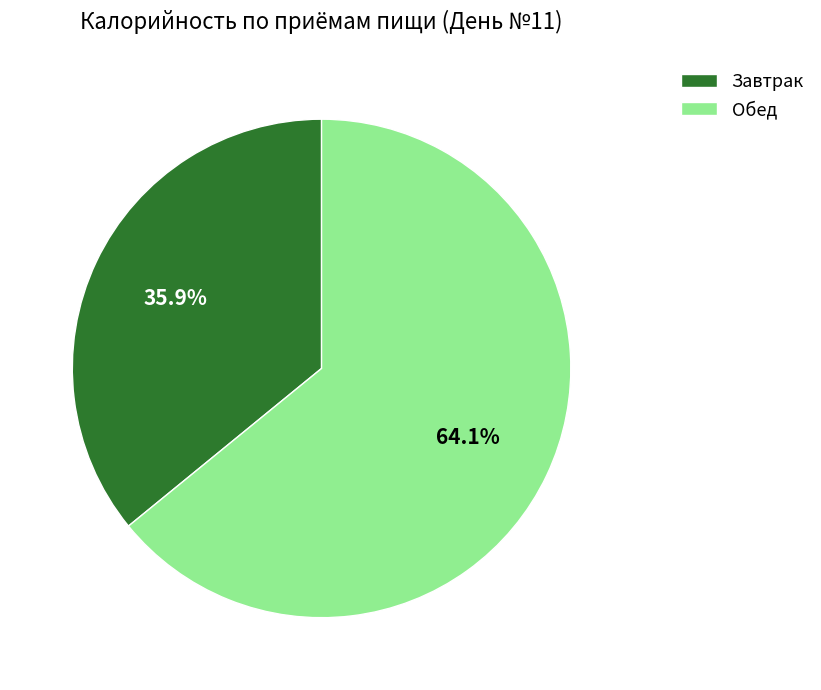

Which slice is the smallest?

Завтрак